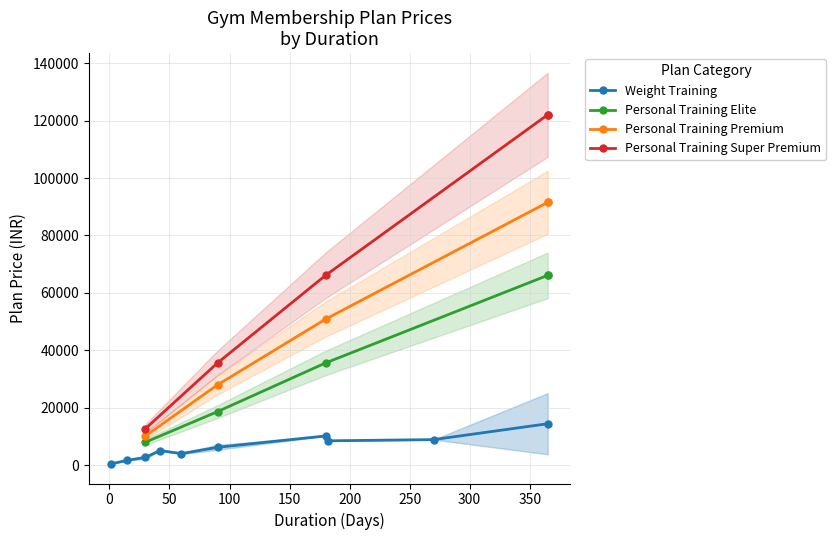

What is the highest value of the Weight Training series?

14428.0